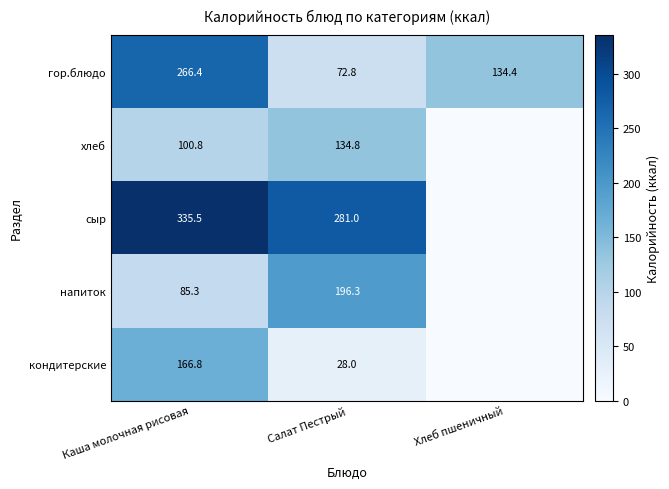

What is the sum of all гор.блюдо values?

473.6